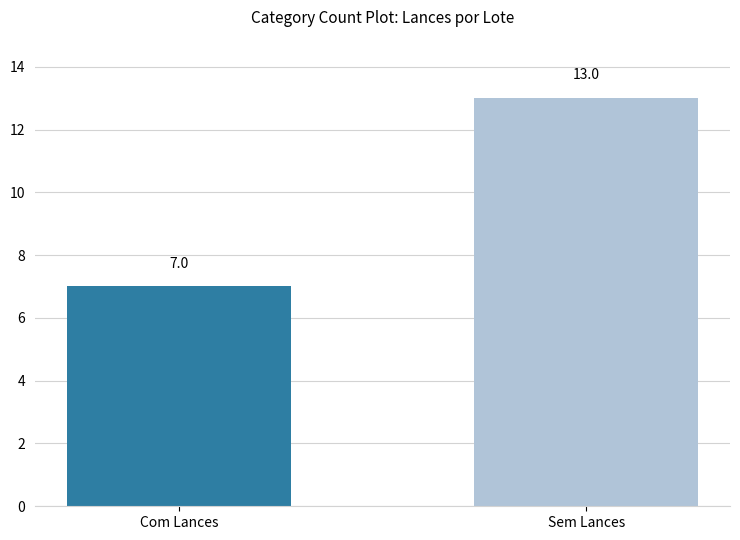

How many values are below 13?

1